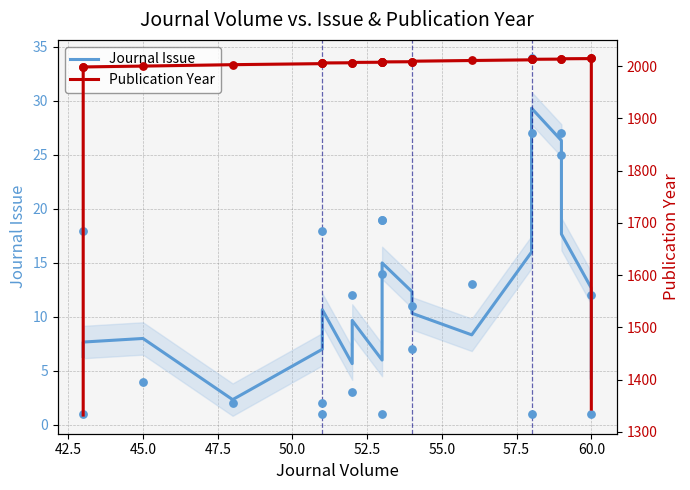

Which series contains the lowest Y value?

Journal Issue